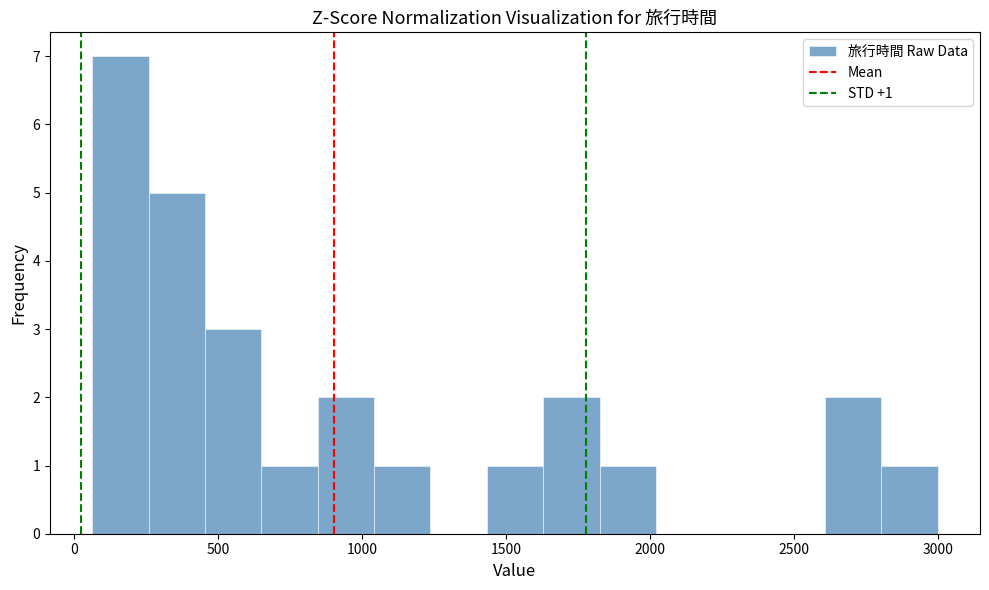

Around what value on the x-axis is the tallest bar? Give the approximate position of its centre, as read against the axis.

150